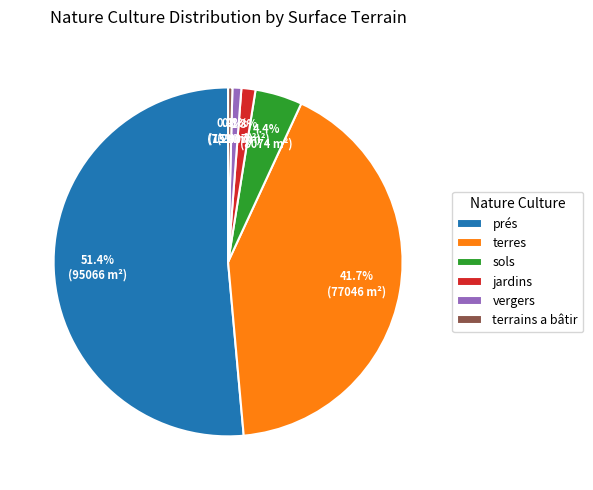

Is terres the majority of the pie?

No